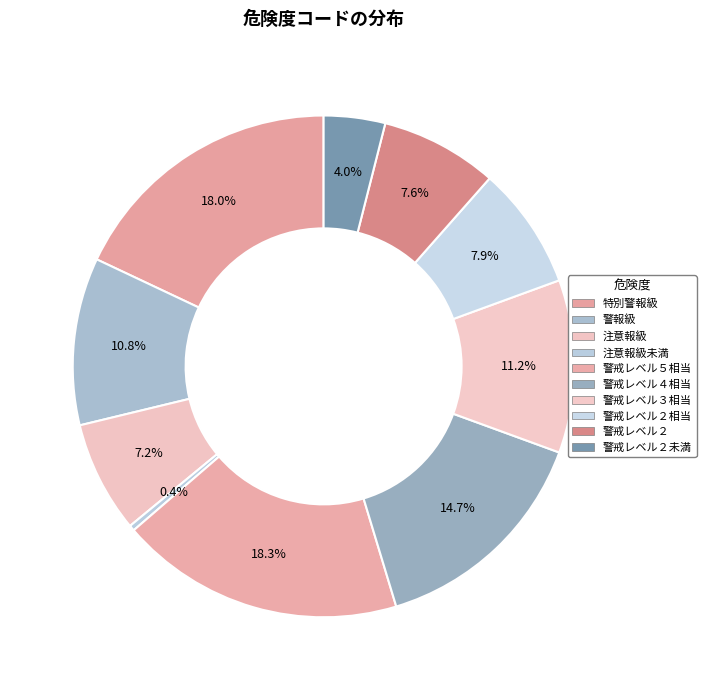

Is there a majority slice in this chart?

No